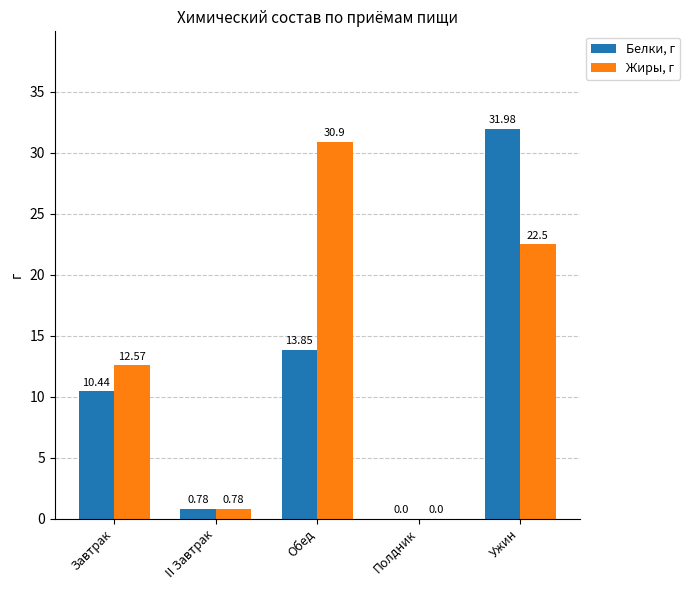

Which series has the largest total across all categories?

Жиры, г